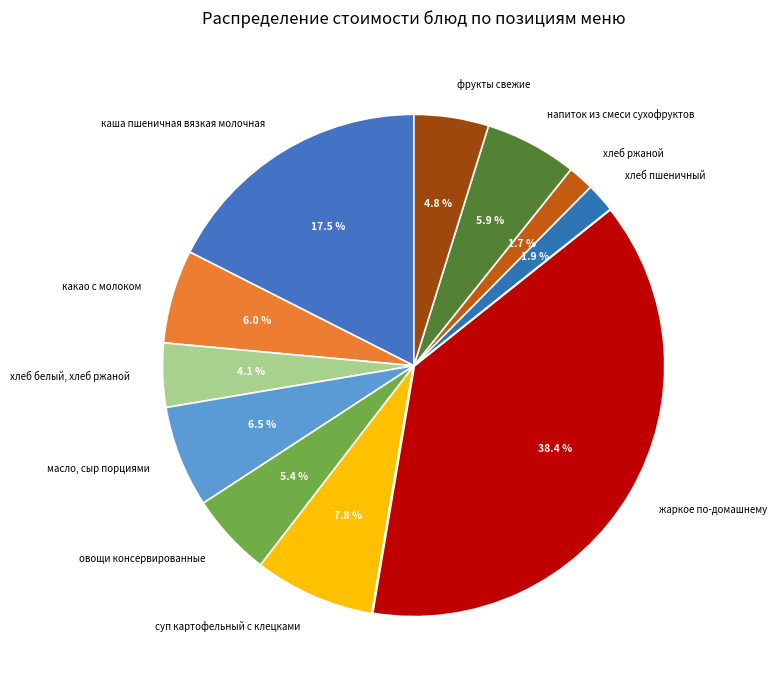

Which has a higher value, хлеб ржаной or жаркое по-домашнему?

жаркое по-домашнему